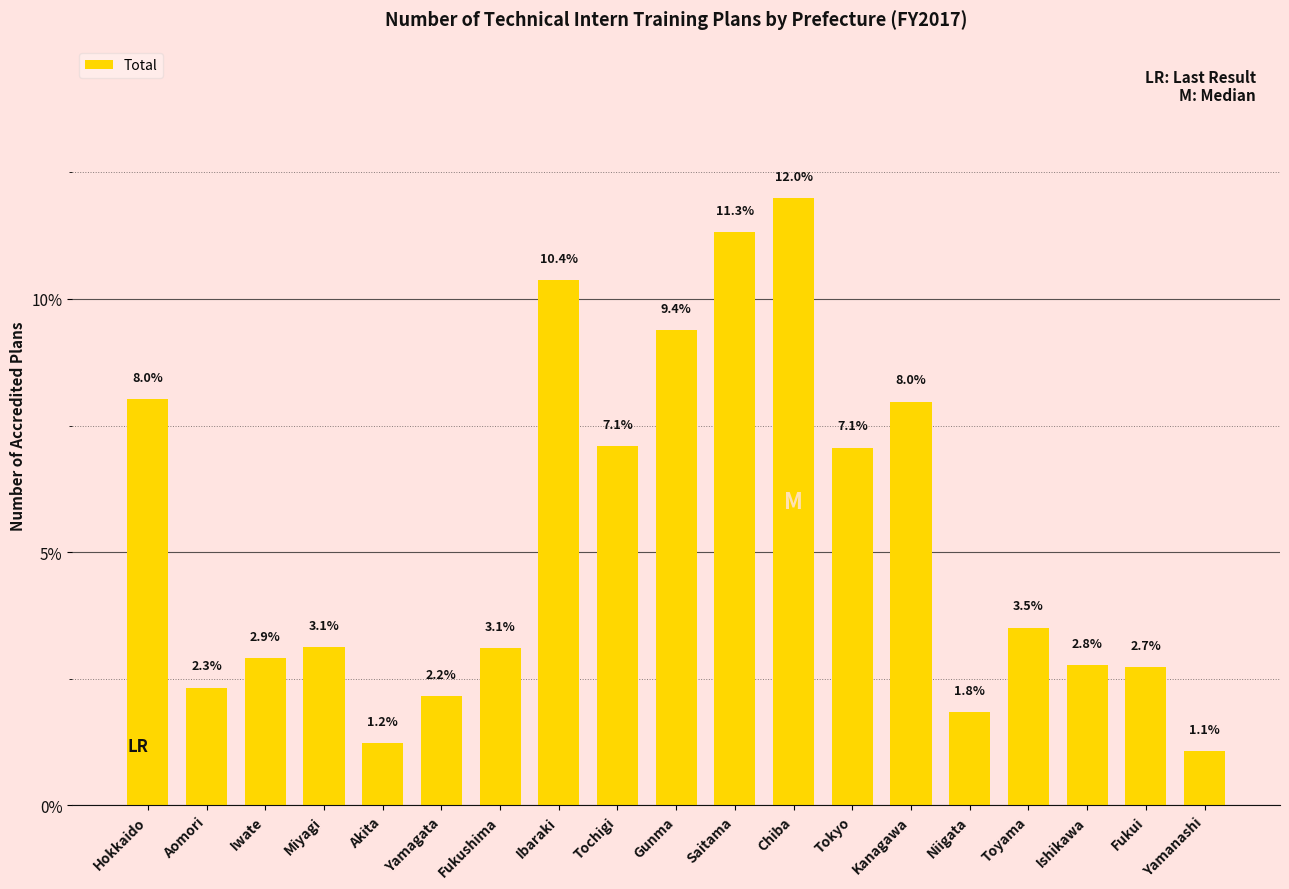

What value does the data have at Tochigi?

7.1